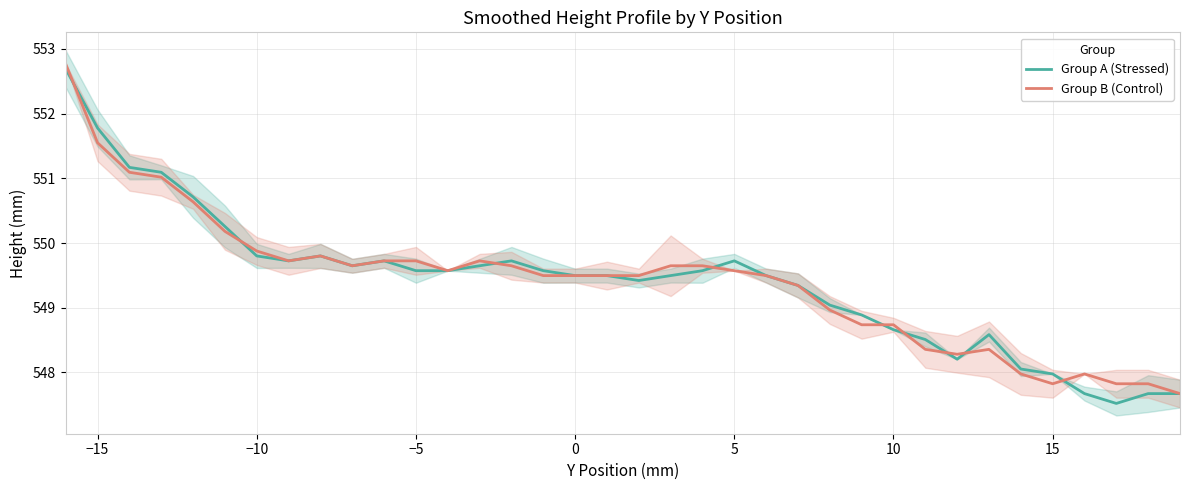

Which series ends up on top after the final intersection of Group A (Stressed) and Group B (Control)?

Group B (Control)